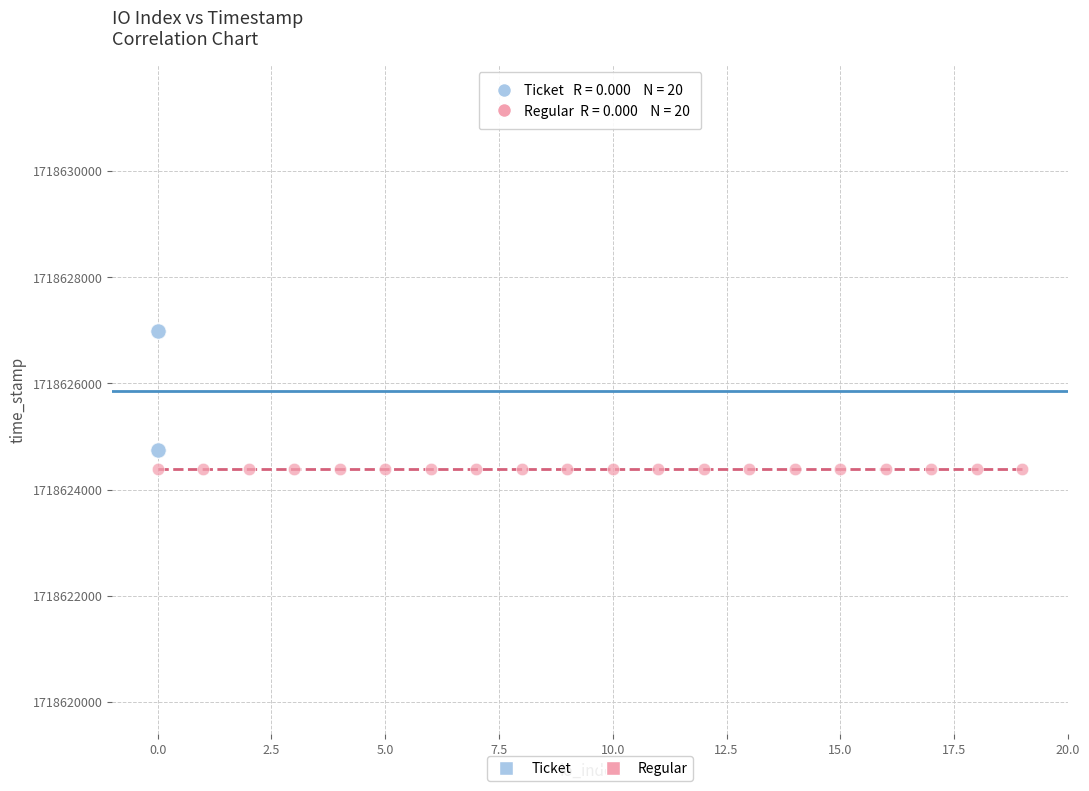

Which series contains the highest Y value?

Ticket